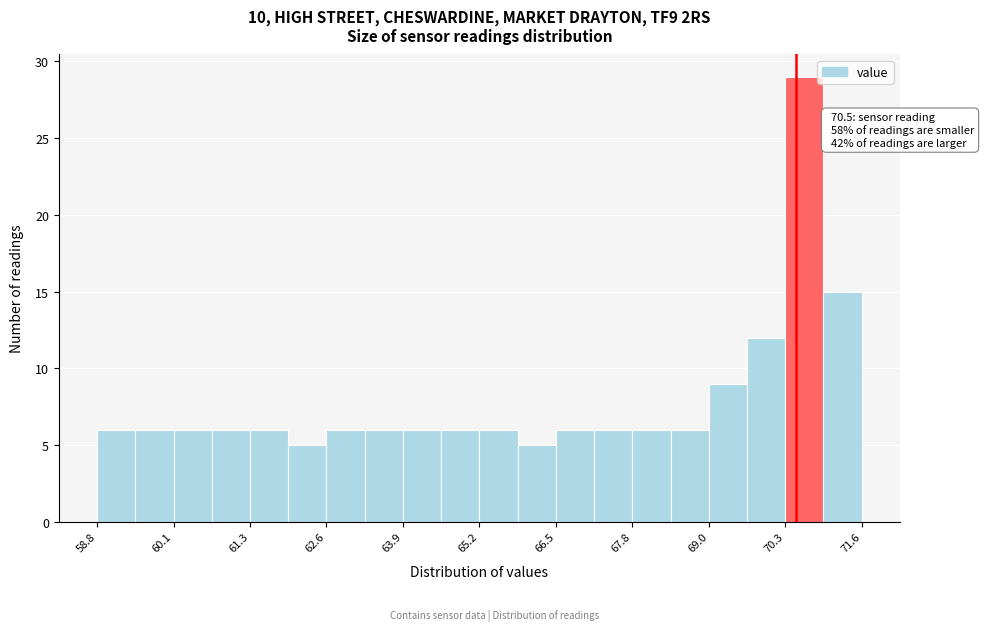

Around what value on the x-axis is the tallest bar? Give the approximate position of its centre, as read against the axis.

70.6